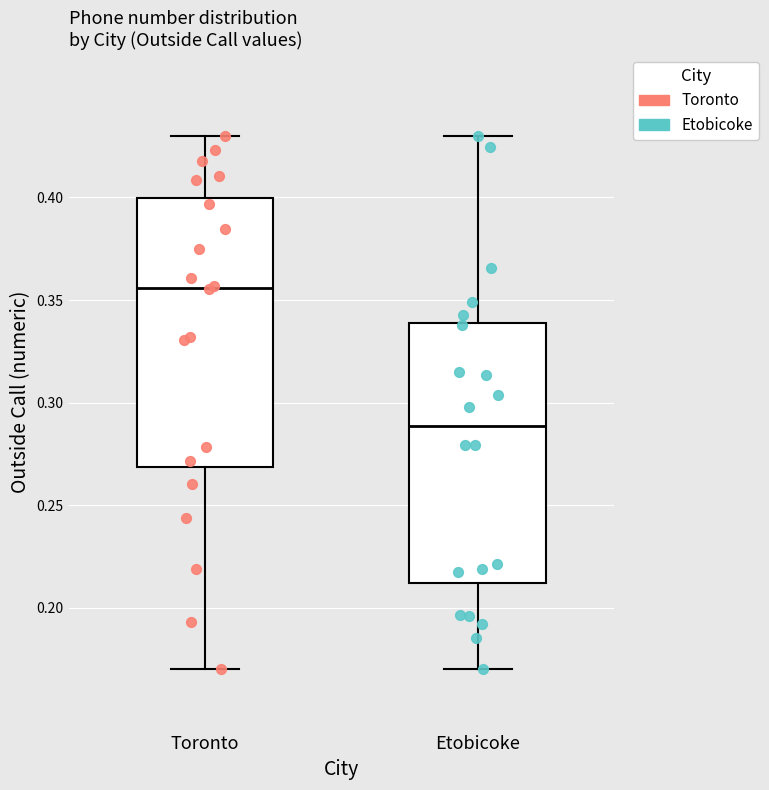

Where does the median line of the box for Toronto sit on the y-axis? The values are not printed on the chart, so give them approximately, as read against the axis.

0.355